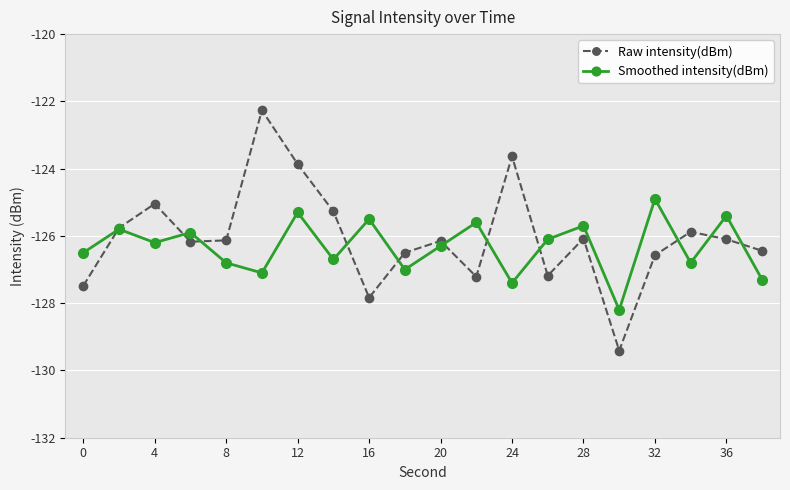

True or false: Smoothed intensity(dBm) has more than 2 interior local peaks.

True